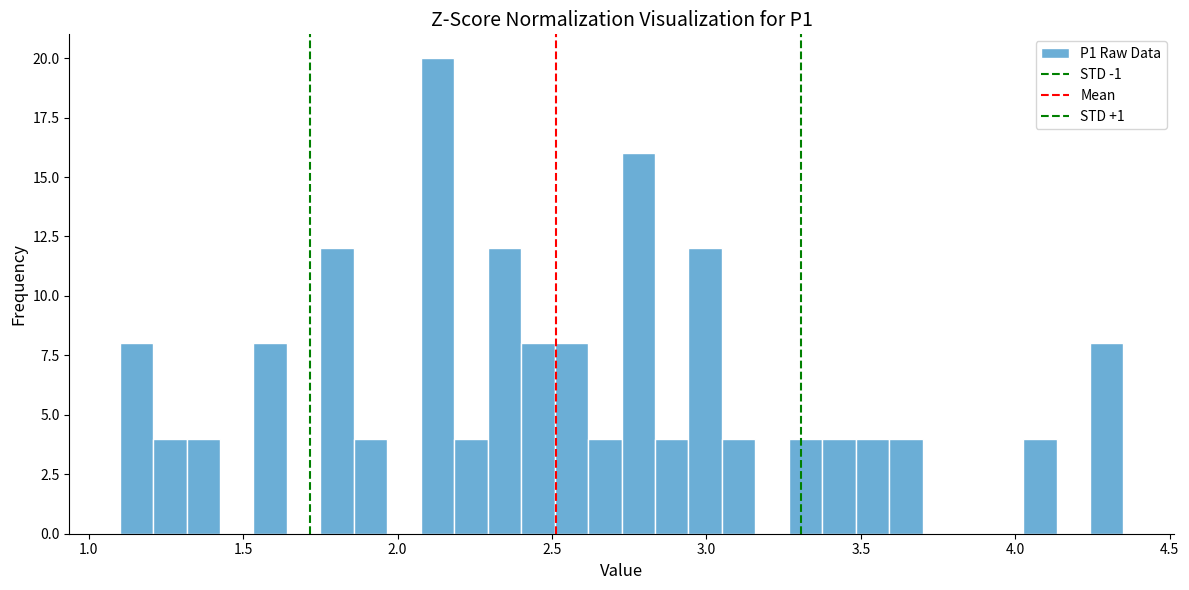

Read against the x-axis, roughly where is the centre of the tallest bar?

2.15